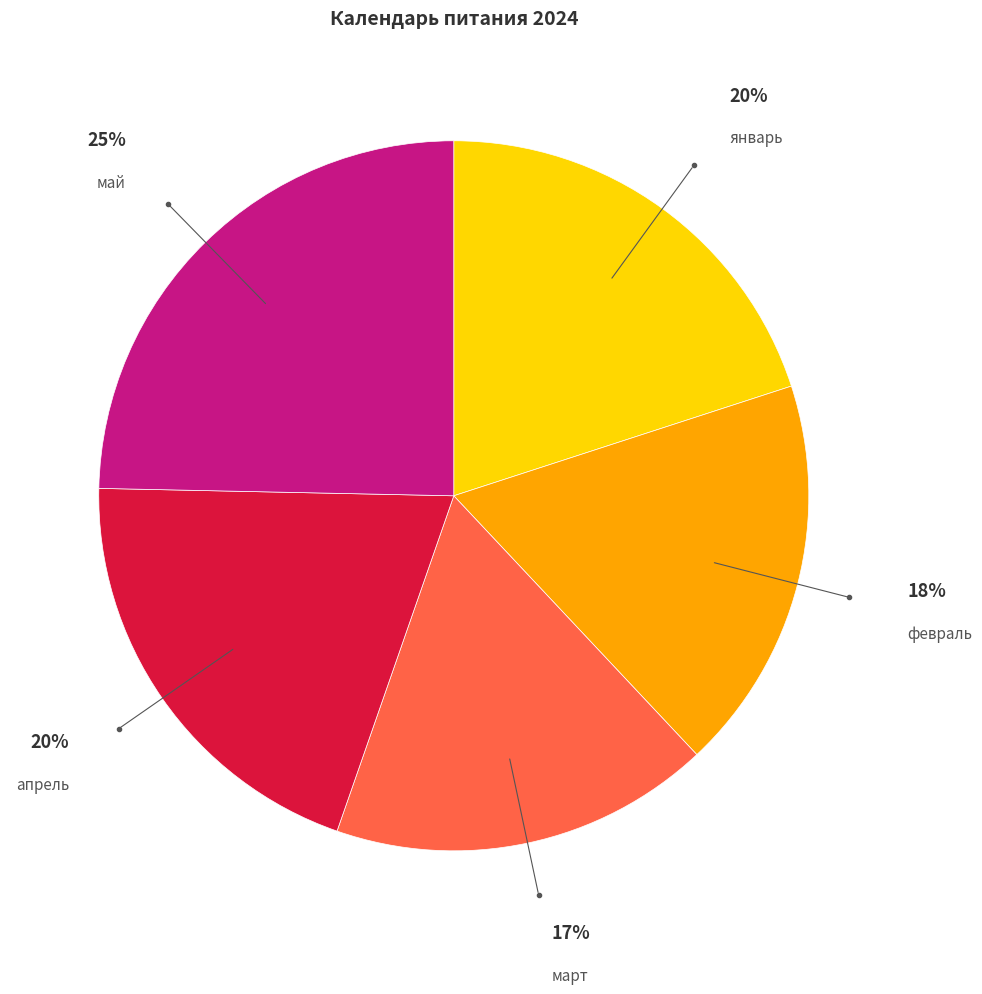

Does any single category account for the majority?

No